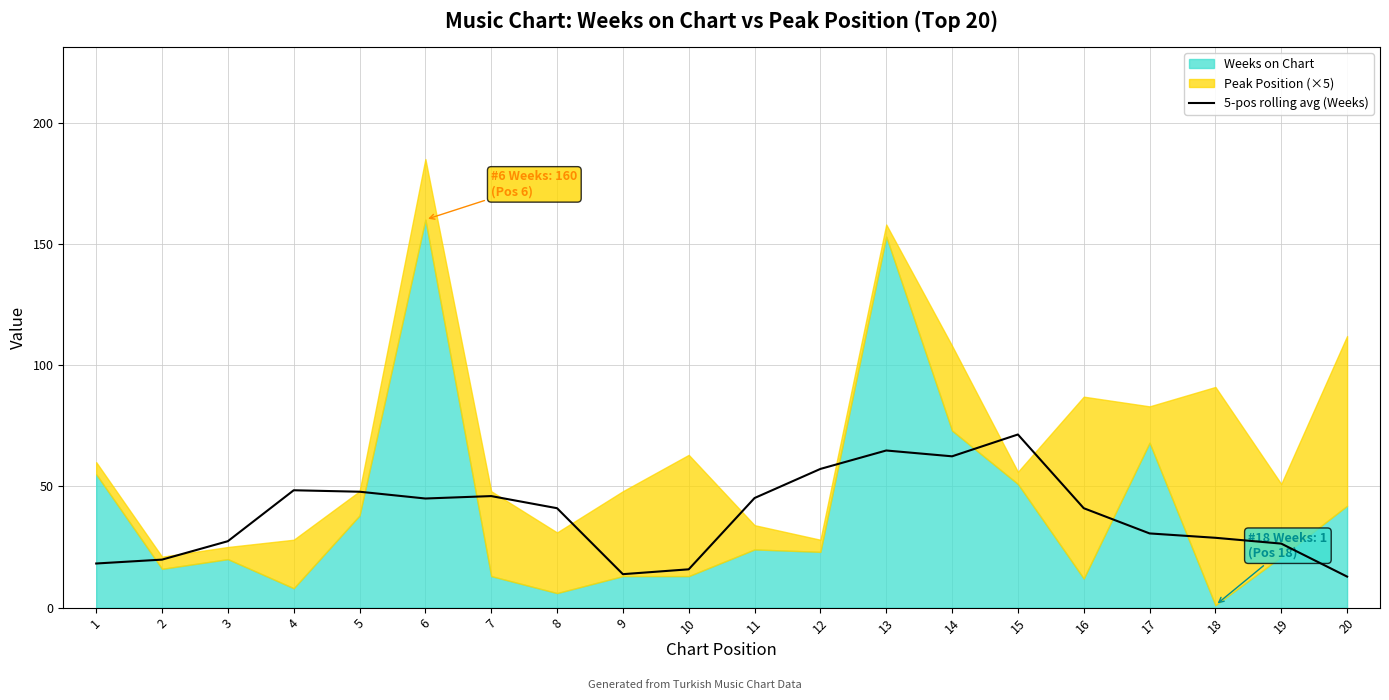

What is the highest value of the 5-pos rolling avg (Weeks) series?

71.4